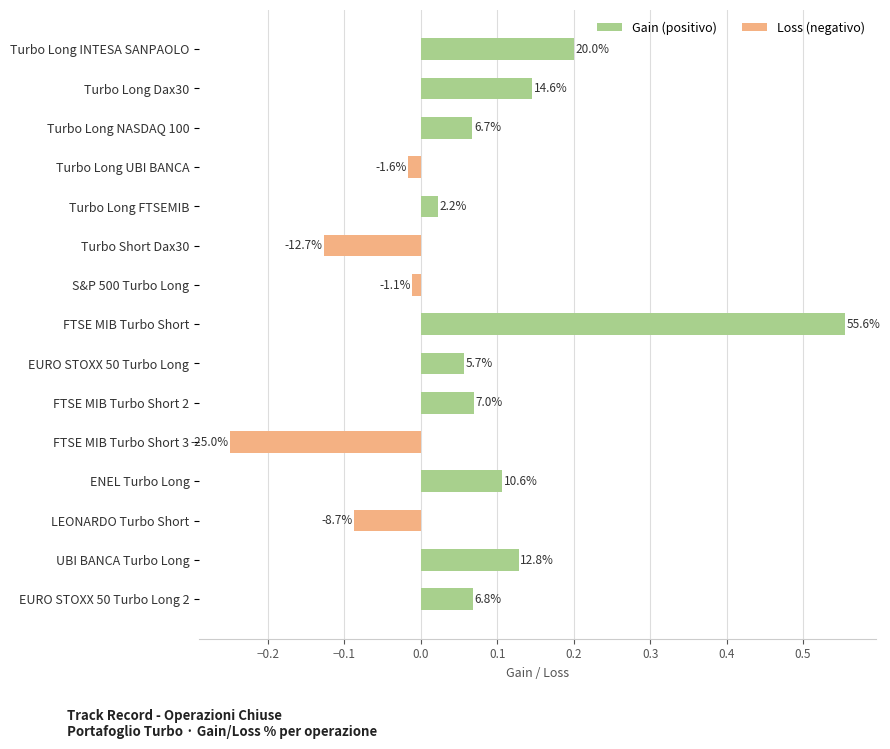

Does the chart contain stacked bars?

No